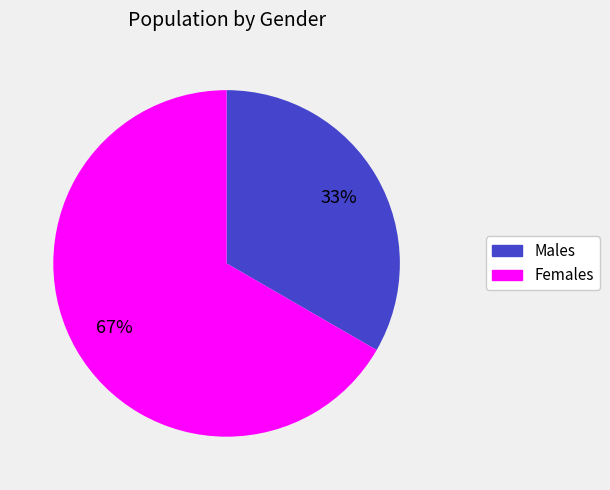

To the nearest percent, what is the average slice percentage?

50%